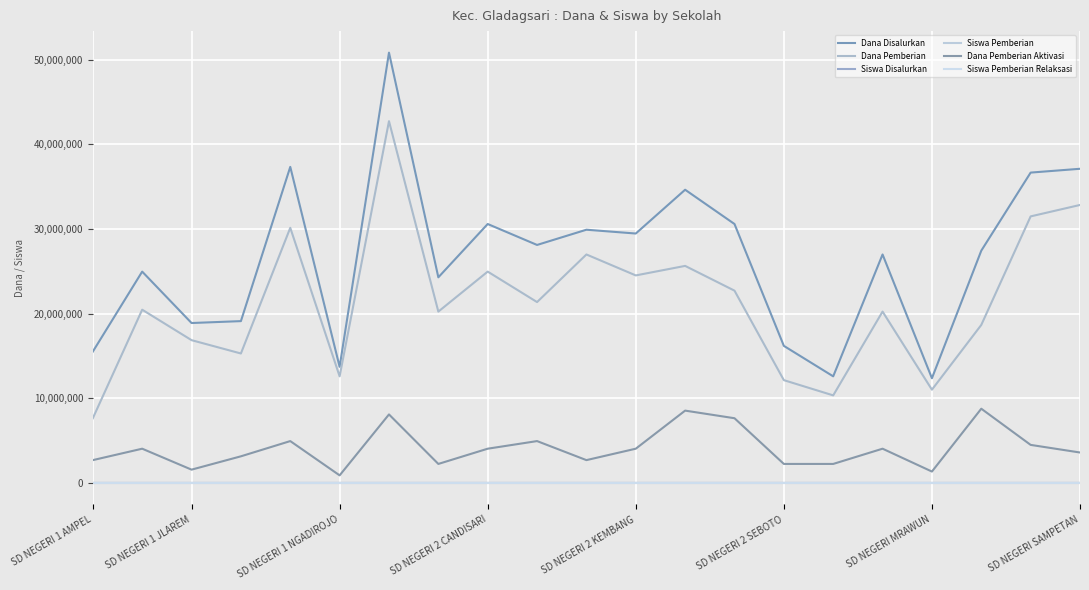

Does the chart have visible grid lines?

Yes